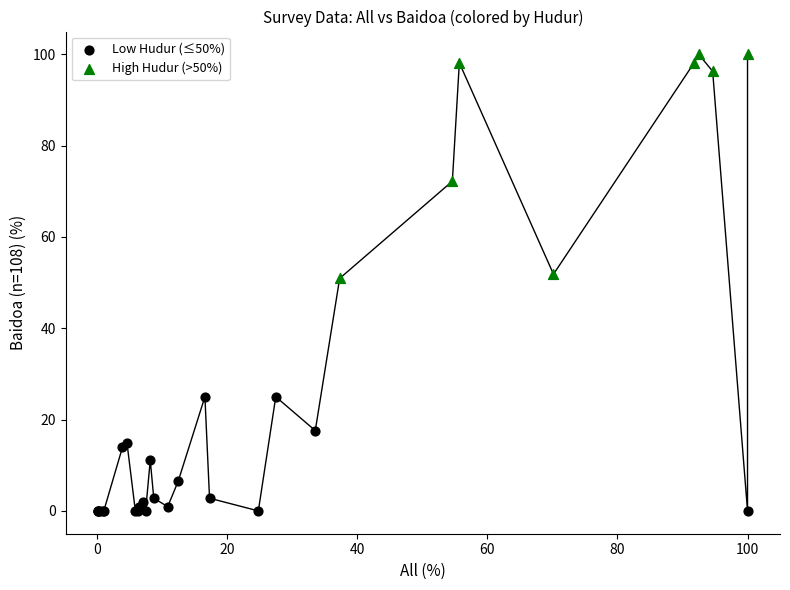

Which series reaches the minimum Y coordinate?

Low Hudur (≤50%)